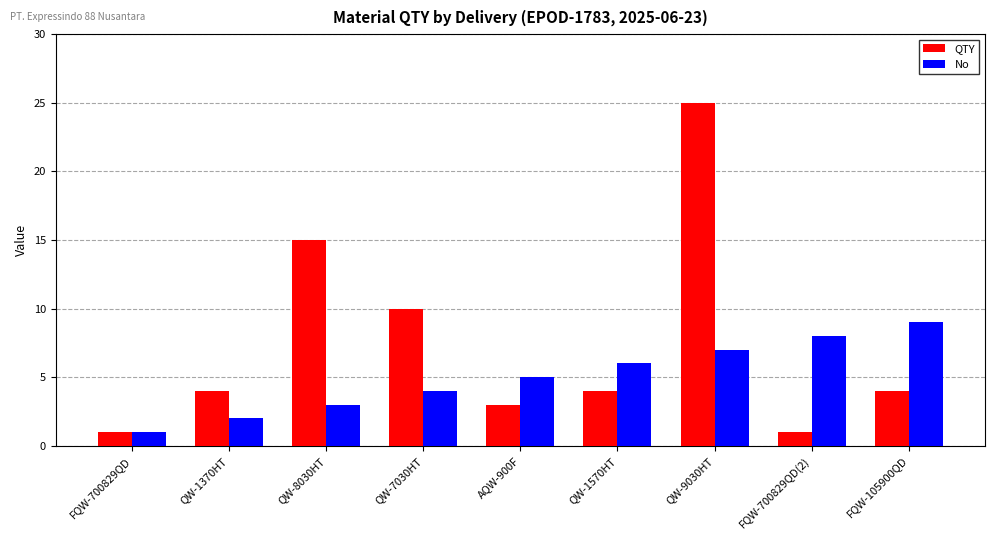

Reading left to right, transcribe all the data shown in this chart.

QTY: 1	4	15	10	3	4	25	1	4
No: 1	2	3	4	5	6	7	8	9